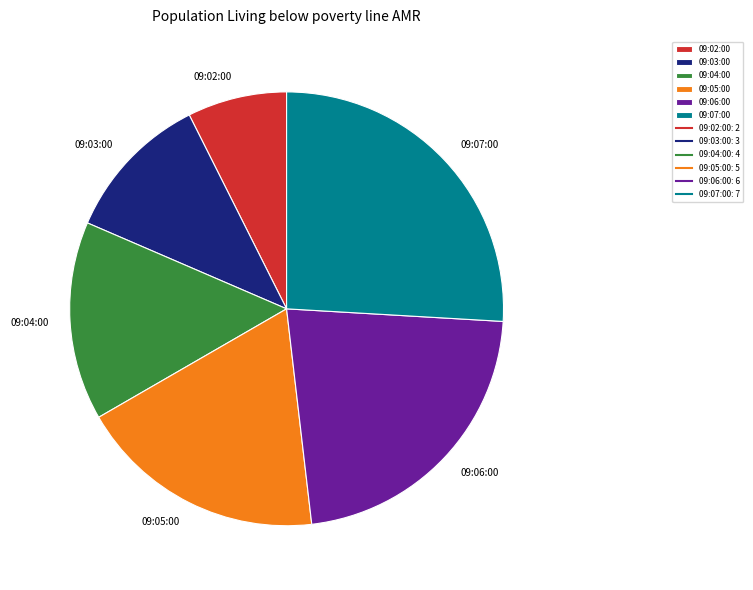

Which category has the biggest portion of the pie?

09:07:00